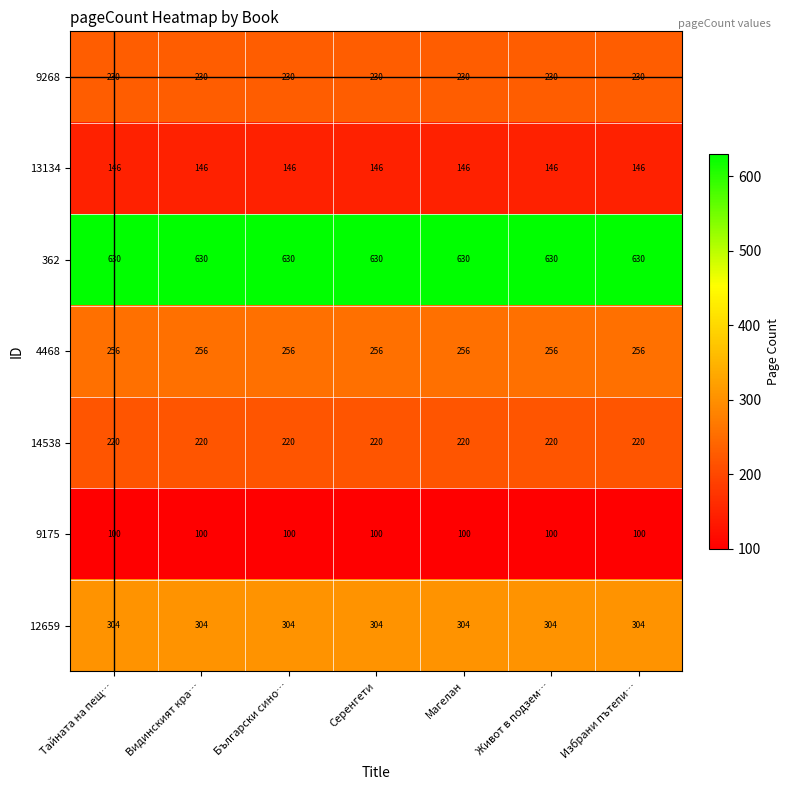

How many categories are shown in the chart?

7